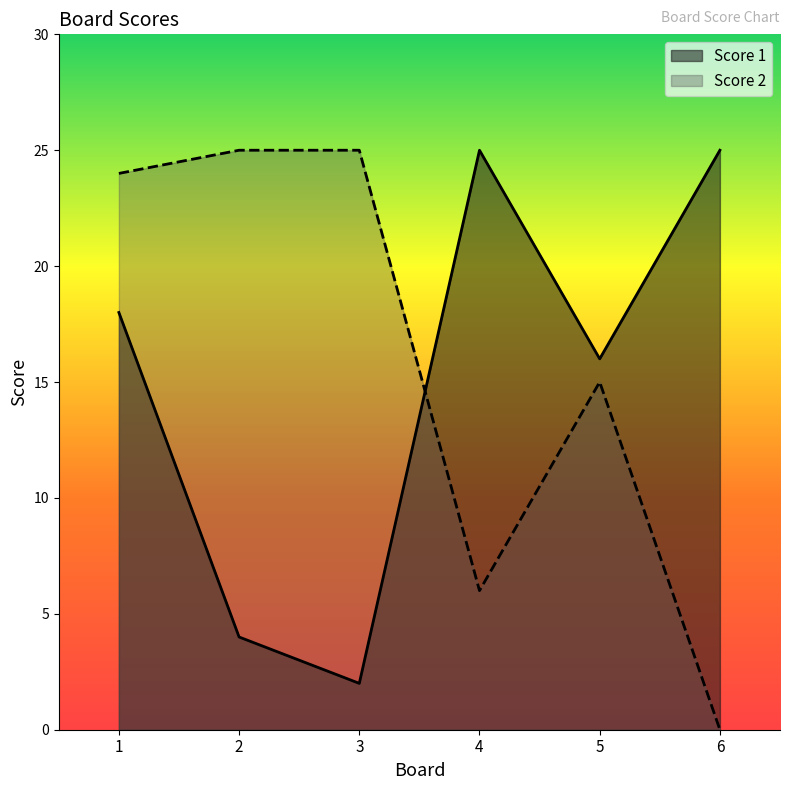

Is the value of Score 1 at 2 greater than the value of Score 2 at 1?

No